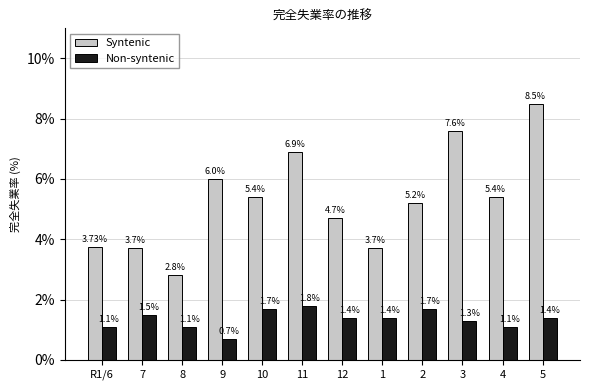

What is the maximum value for Non-syntenic?

1.8